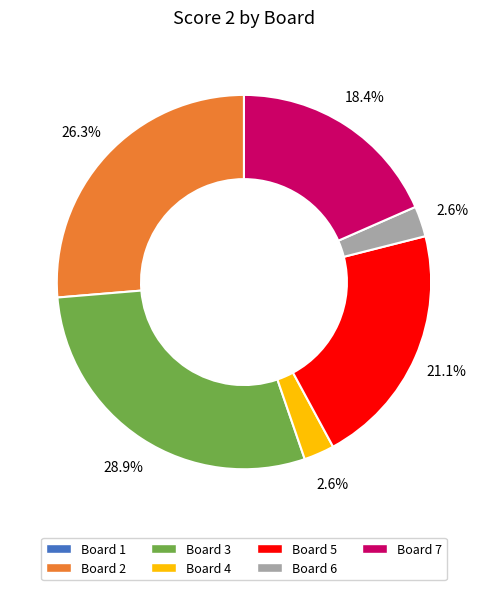

Is there a majority slice in this chart?

No